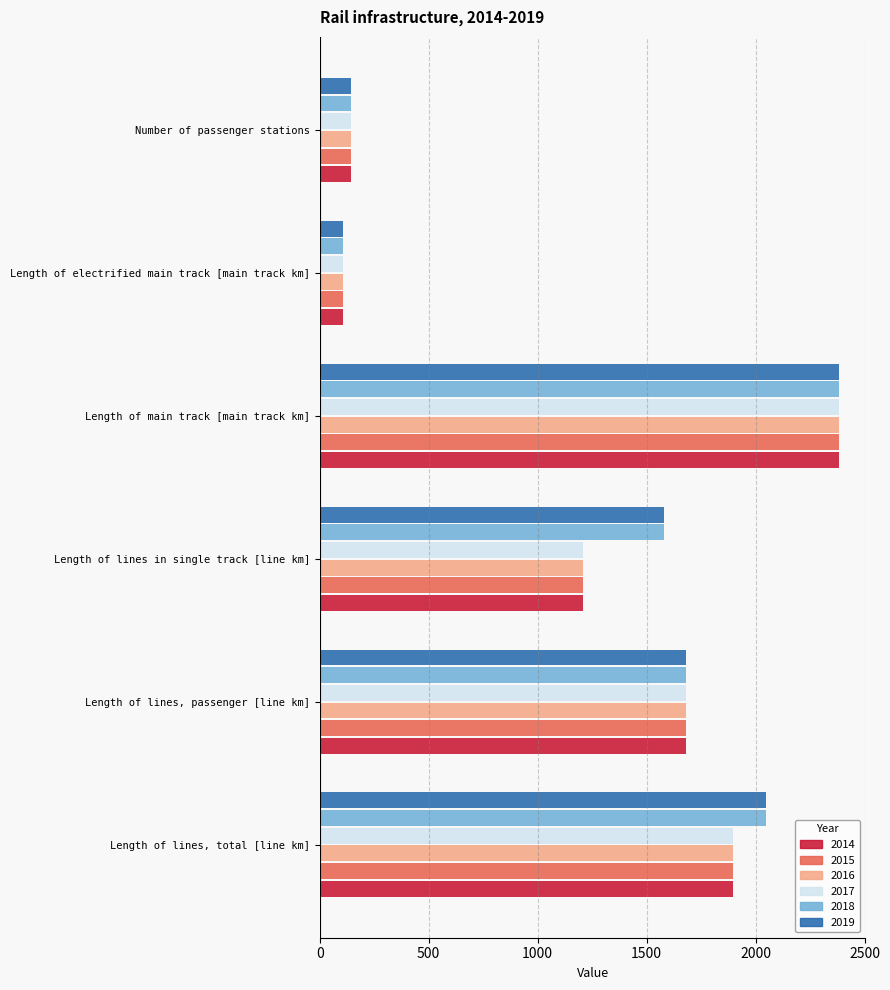

Where is 2016 nearest to the value 1245?

Length of lines in single track [line km]